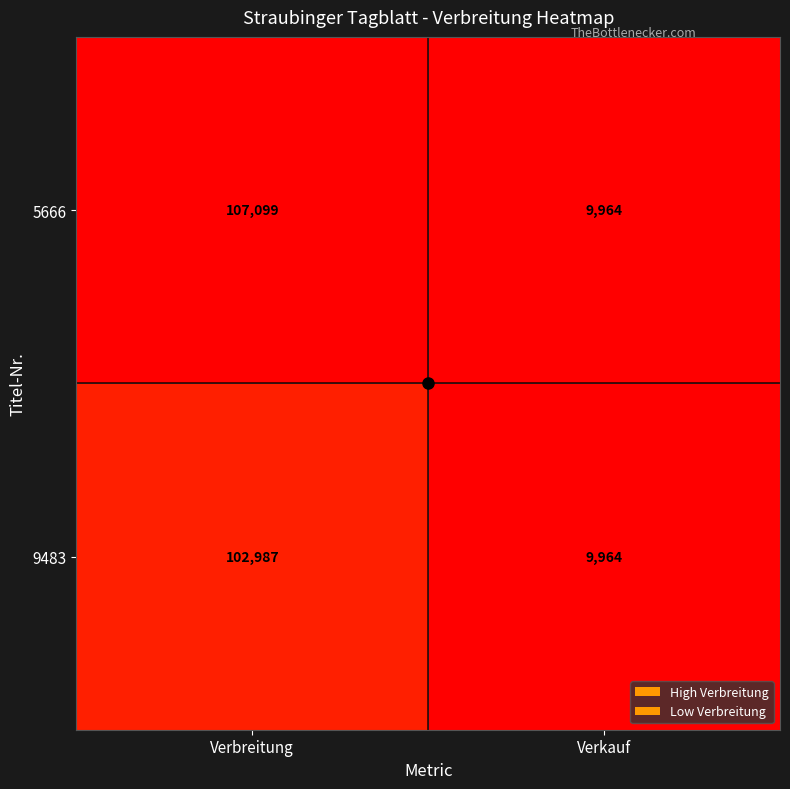

Where is 5666 nearest to the value 58531?

Verkauf